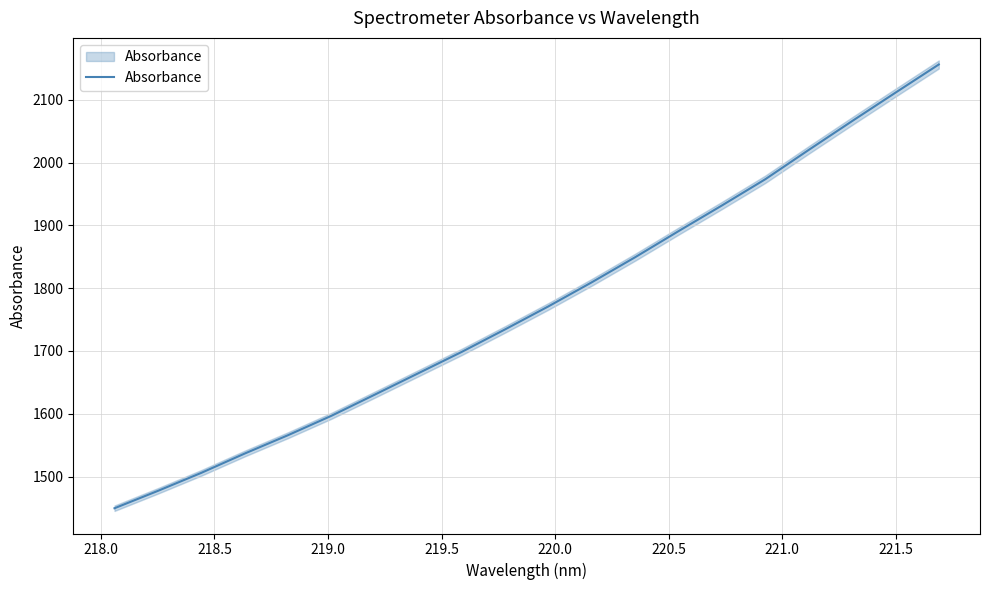

What is the difference between the second highest and minimum values?

662.2